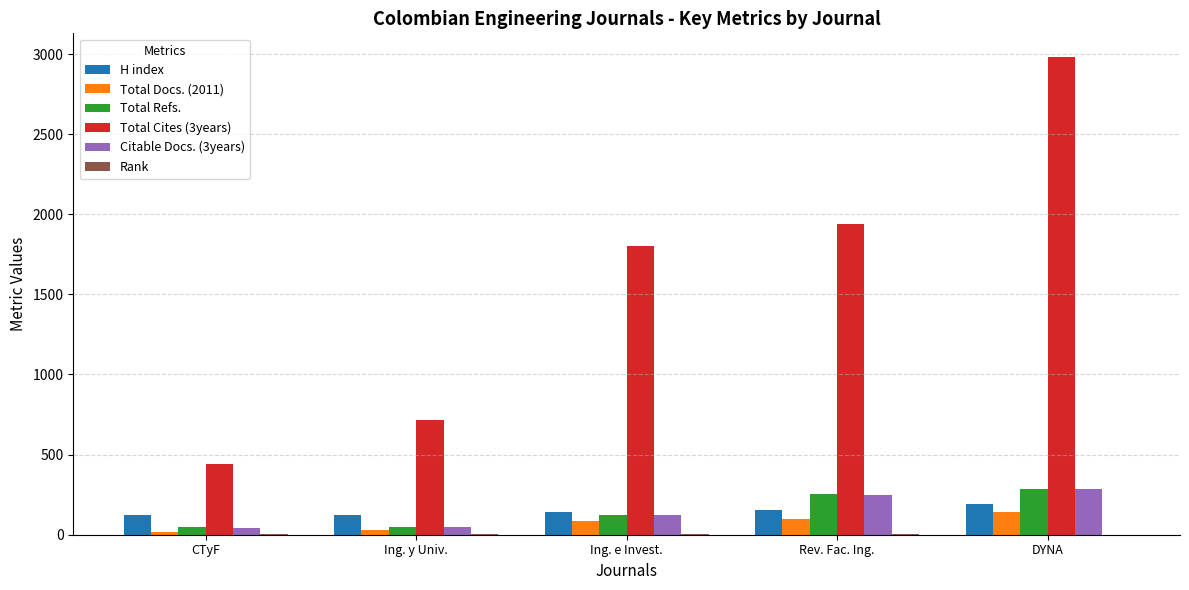

What is the sum of all Citable Docs. (3years) values?

749